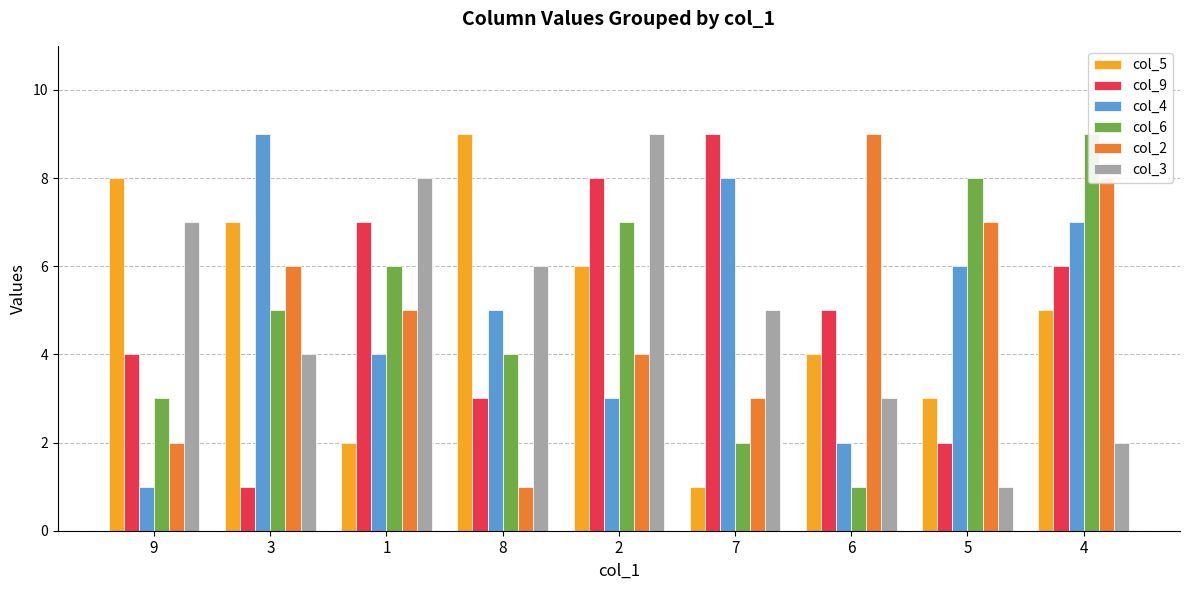

What is the minimum value for col_3?

1